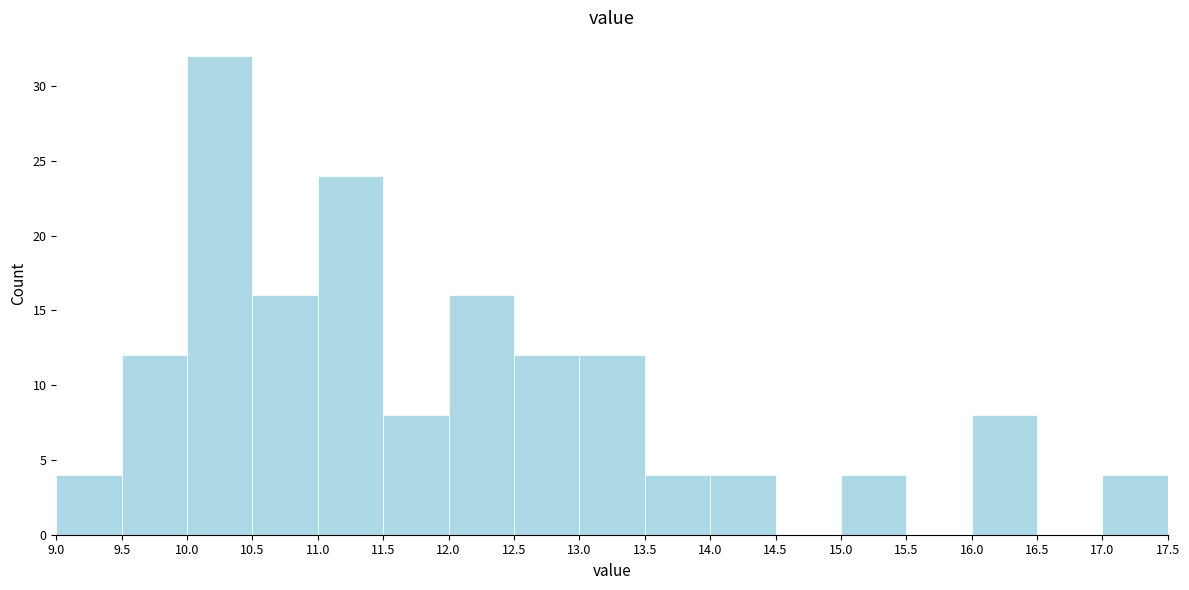

Reading left to right, transcribe this chart: for each bar, give the range it covers on the x-axis and its height. The values are not printed on the chart, so give them approximately, as read against the axis.

9.0 to 9.5: 4
9.5 to 10.0: 12
10.0 to 10.5: 32
10.5 to 11.0: 16
11.0 to 11.5: 24
11.5 to 12.0: 8
12.0 to 12.5: 16
12.5 to 13.0: 12
13.0 to 13.5: 12
13.5 to 14.0: 4
14.0 to 14.5: 4
14.5 to 15.0: 0
15.0 to 15.5: 4
15.5 to 16.0: 0
16.0 to 16.5: 8
16.5 to 17.0: 0
17.0 to 17.5: 4